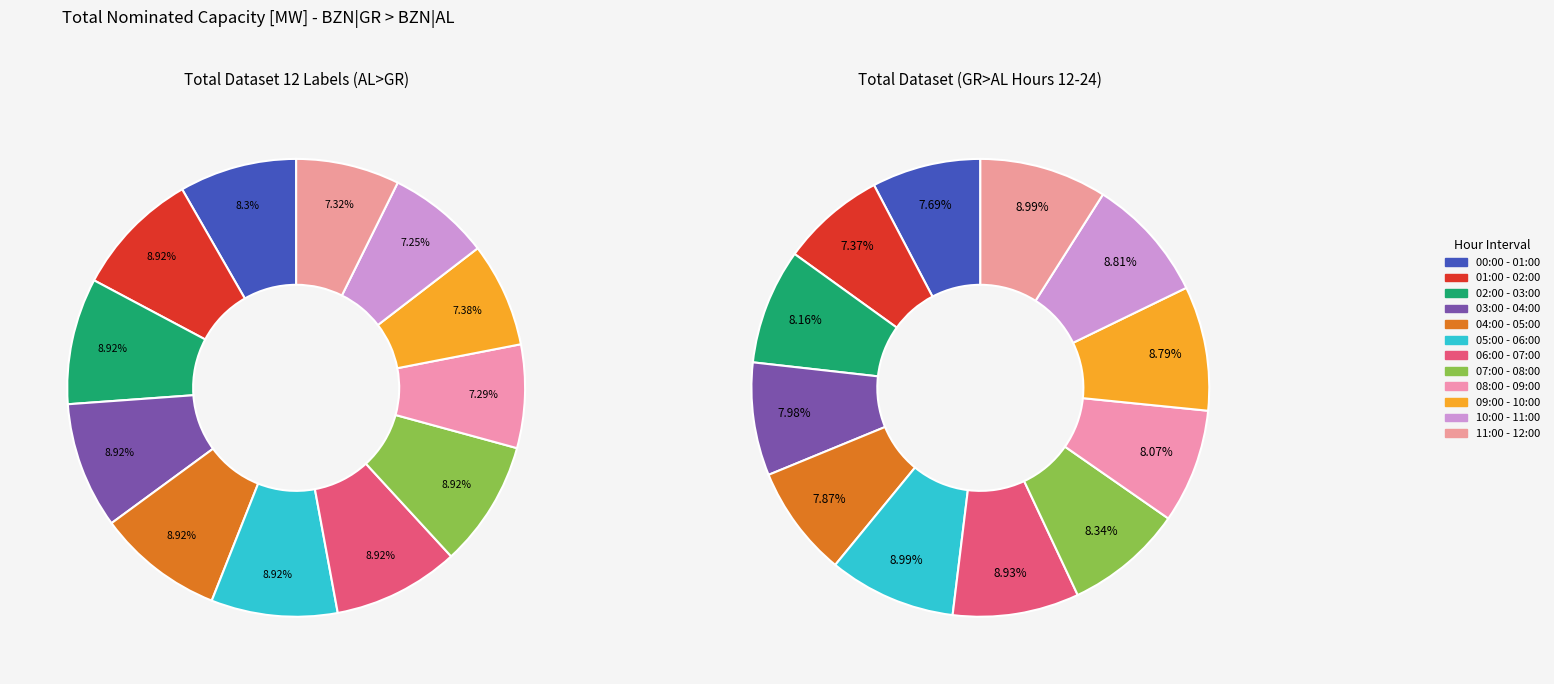

Is 05:00 - 06:00 the majority of the pie?

No